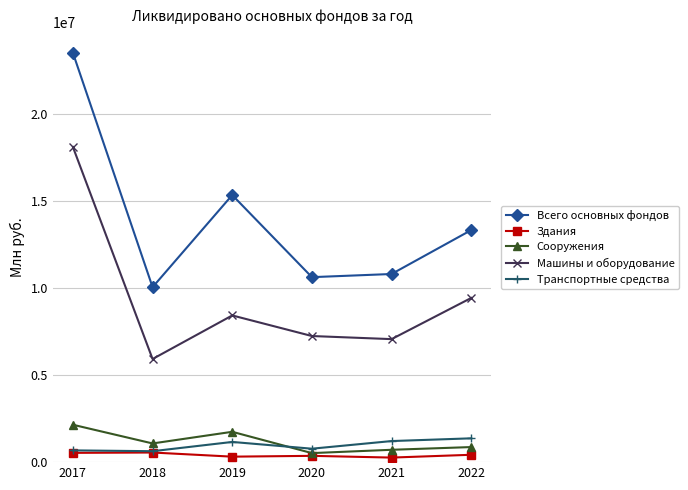

At which category does Всего основных фондов reach its first local peak?

2019